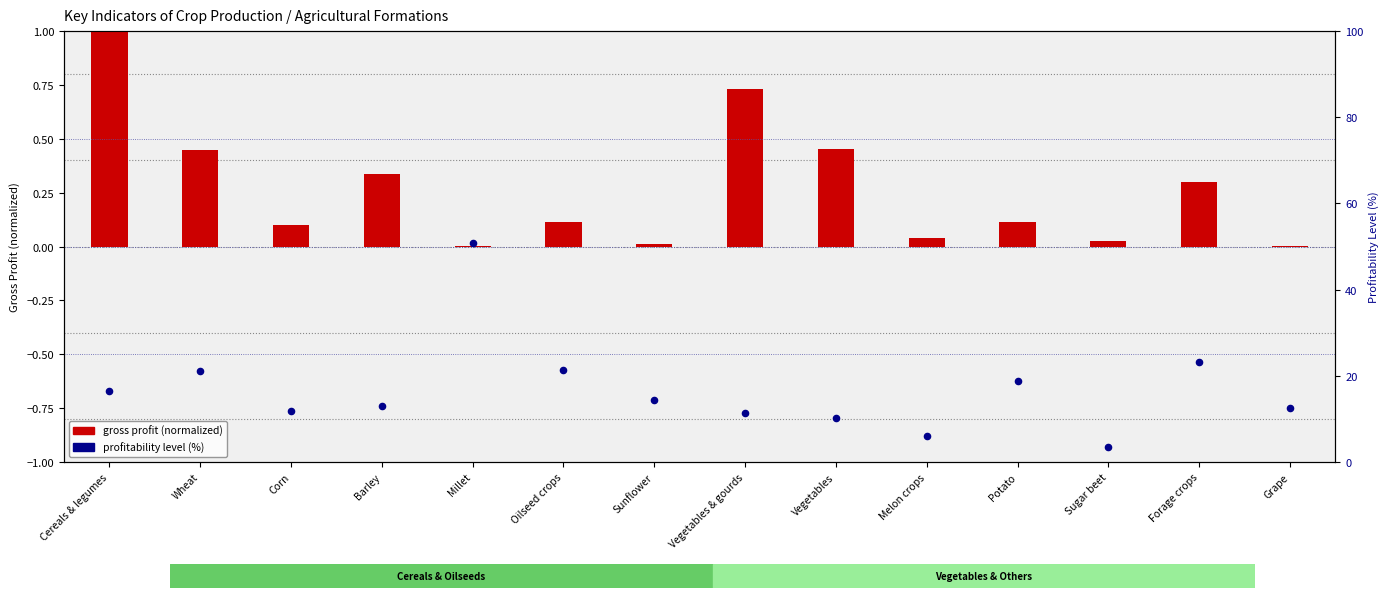

Which series reaches the maximum Y coordinate?

profitability level (%)